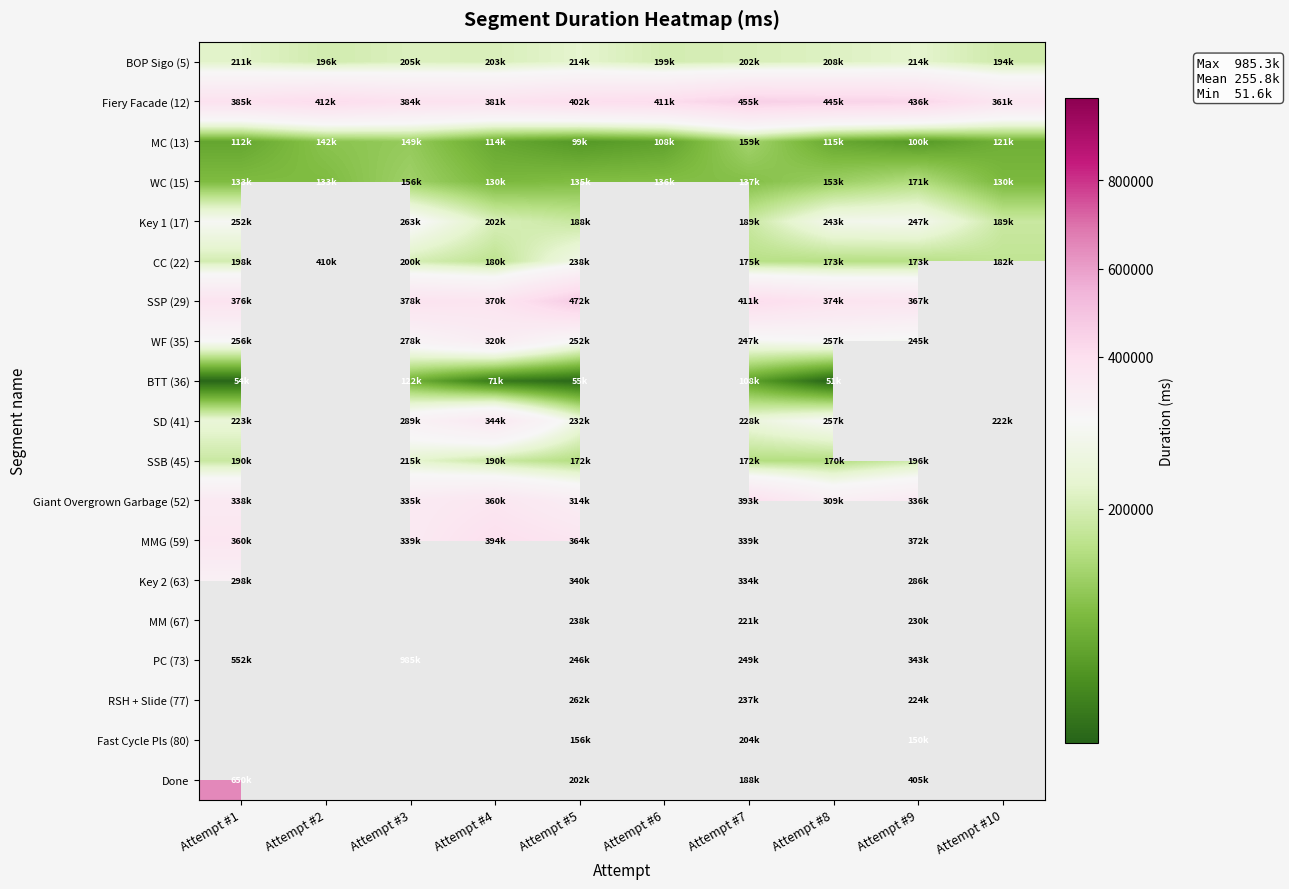

Is it true that BOP Sigo (5) equals 49341.3 at Attempt #2?

False